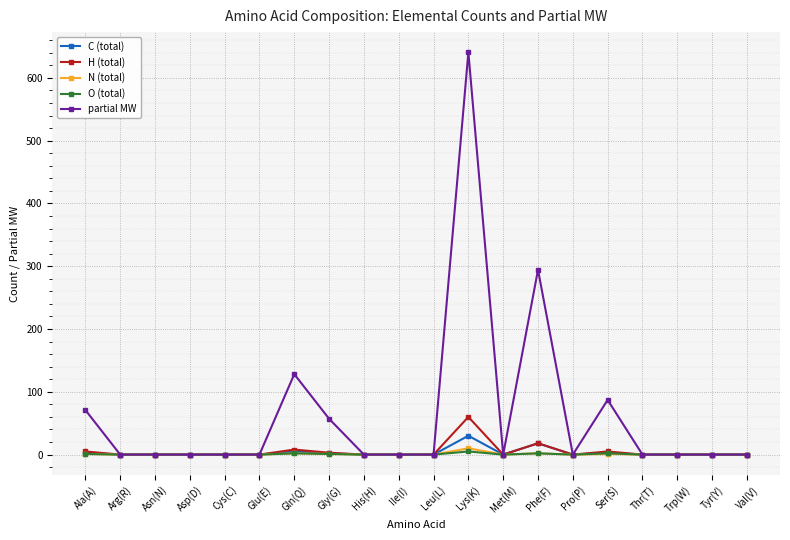

What is the label of the 7th point from the left?

Gln(Q)